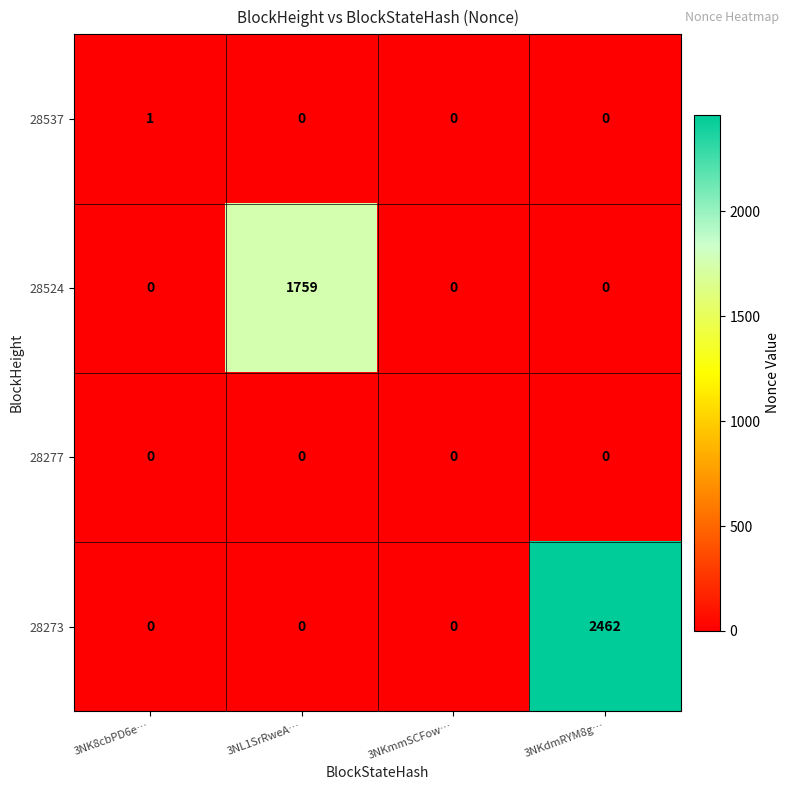

Count the number of data series in this chart.

4